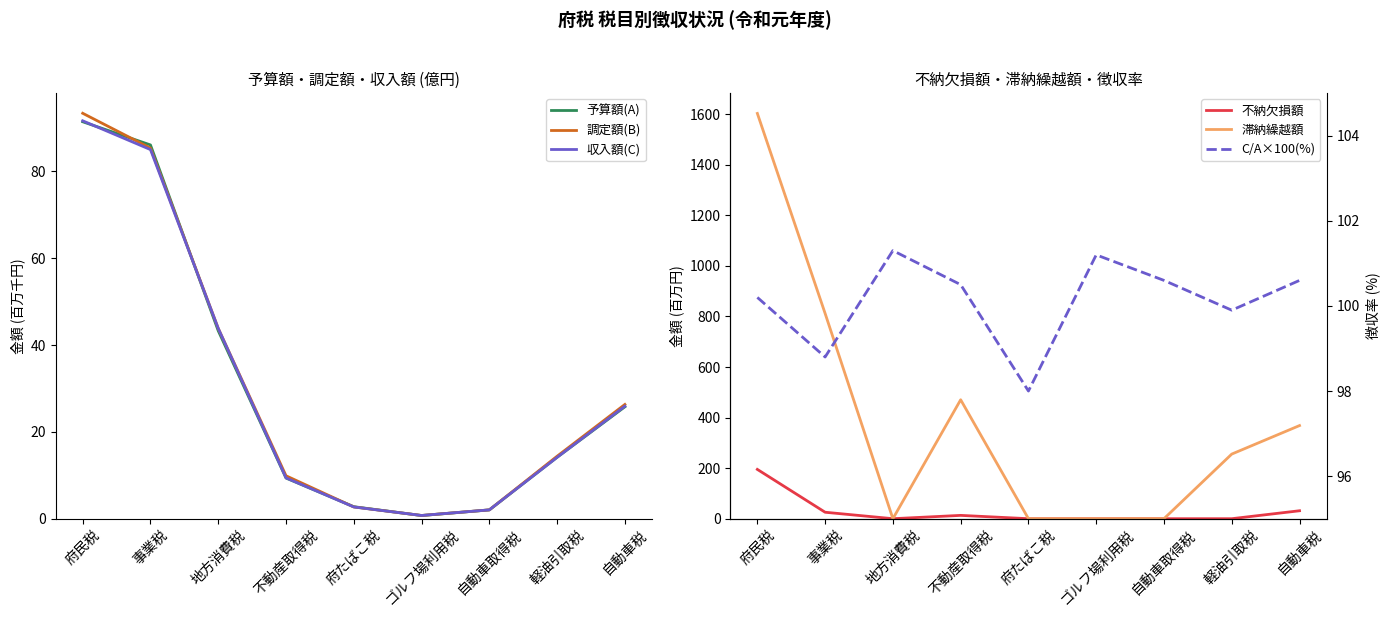

The value of 調定額(B) at 自動車取得税 is 1.0. True or false?

False